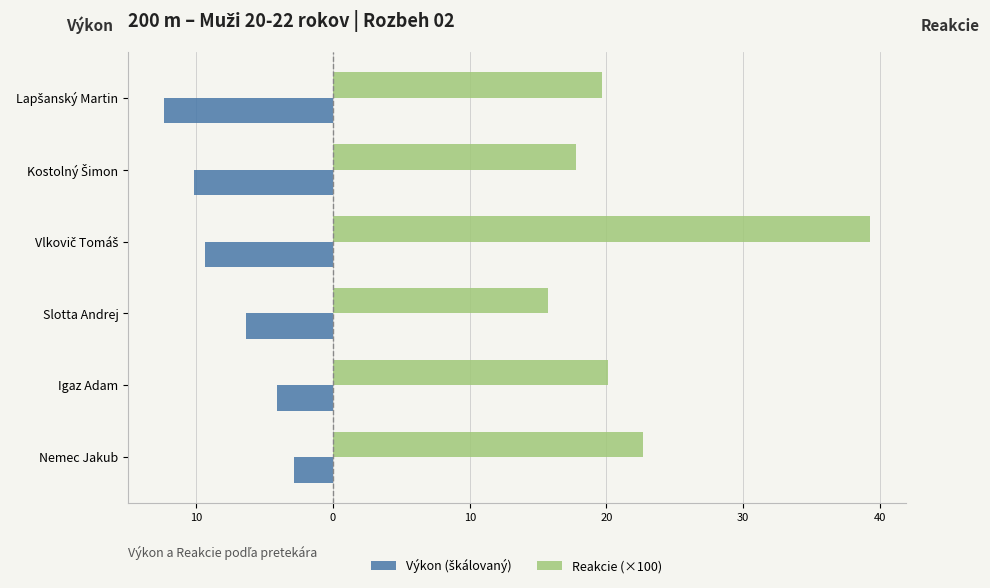

How many values in the Reakcie (×100) series exceed 20?

3